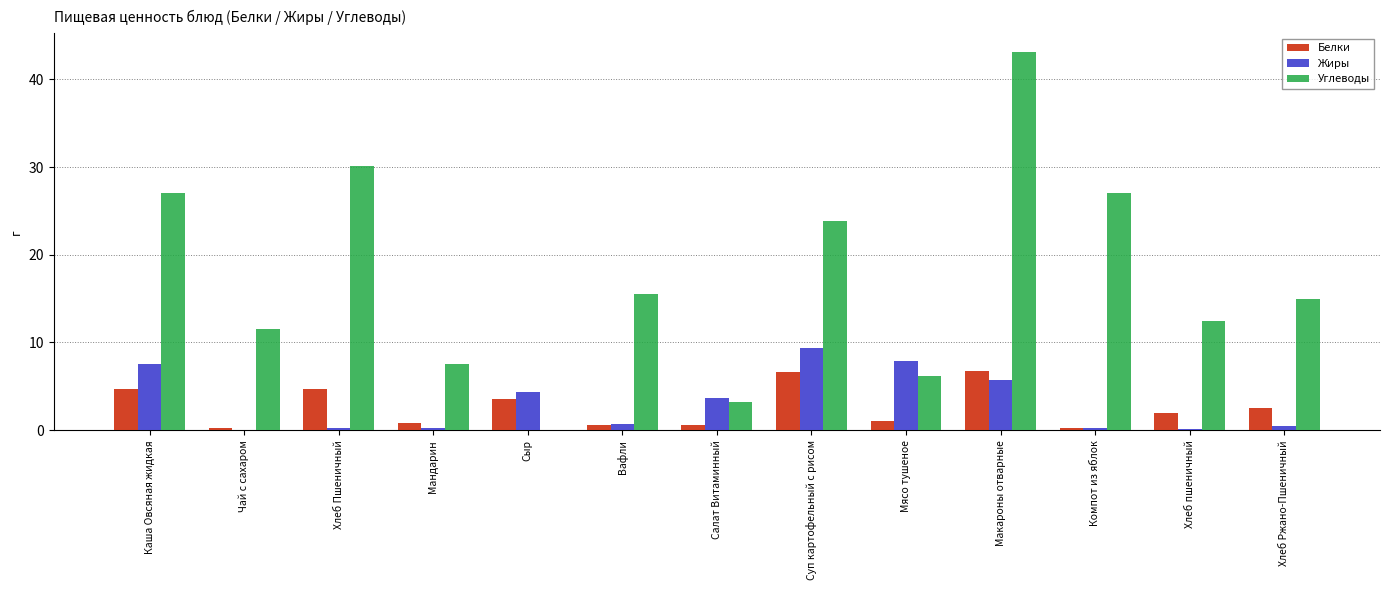

Which series has the largest total across all categories?

Углеводы